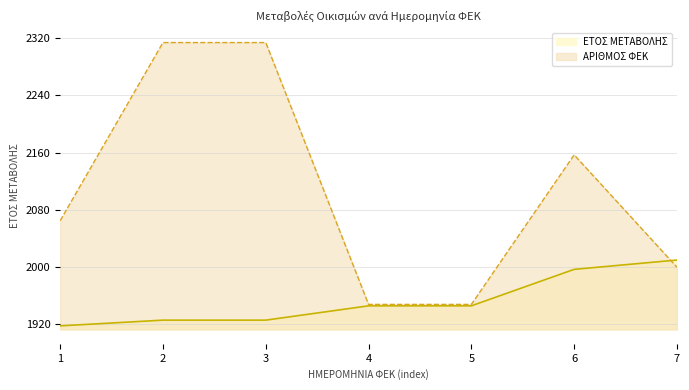

The ΕΤΟΣ ΜΕΤΑΒΟΛΗΣ series shows 1997 at 6. True or false?

True